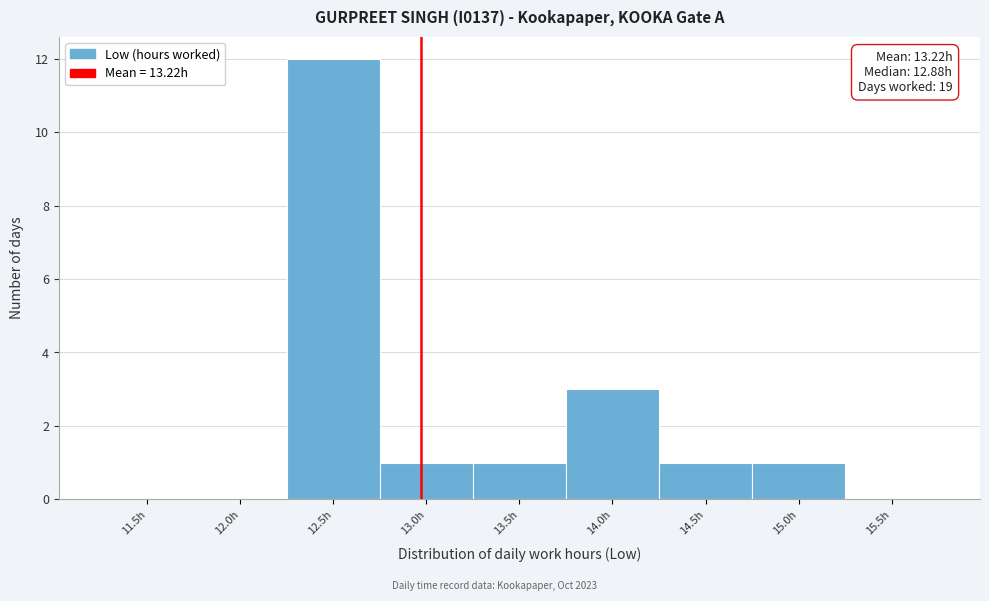

Reading left to right, what are all the values shown in this chart?

11.5h=0	12.0h=0	12.5h=12	13.0h=1	13.5h=1	14.0h=3	14.5h=1	15.0h=1	15.5h=0